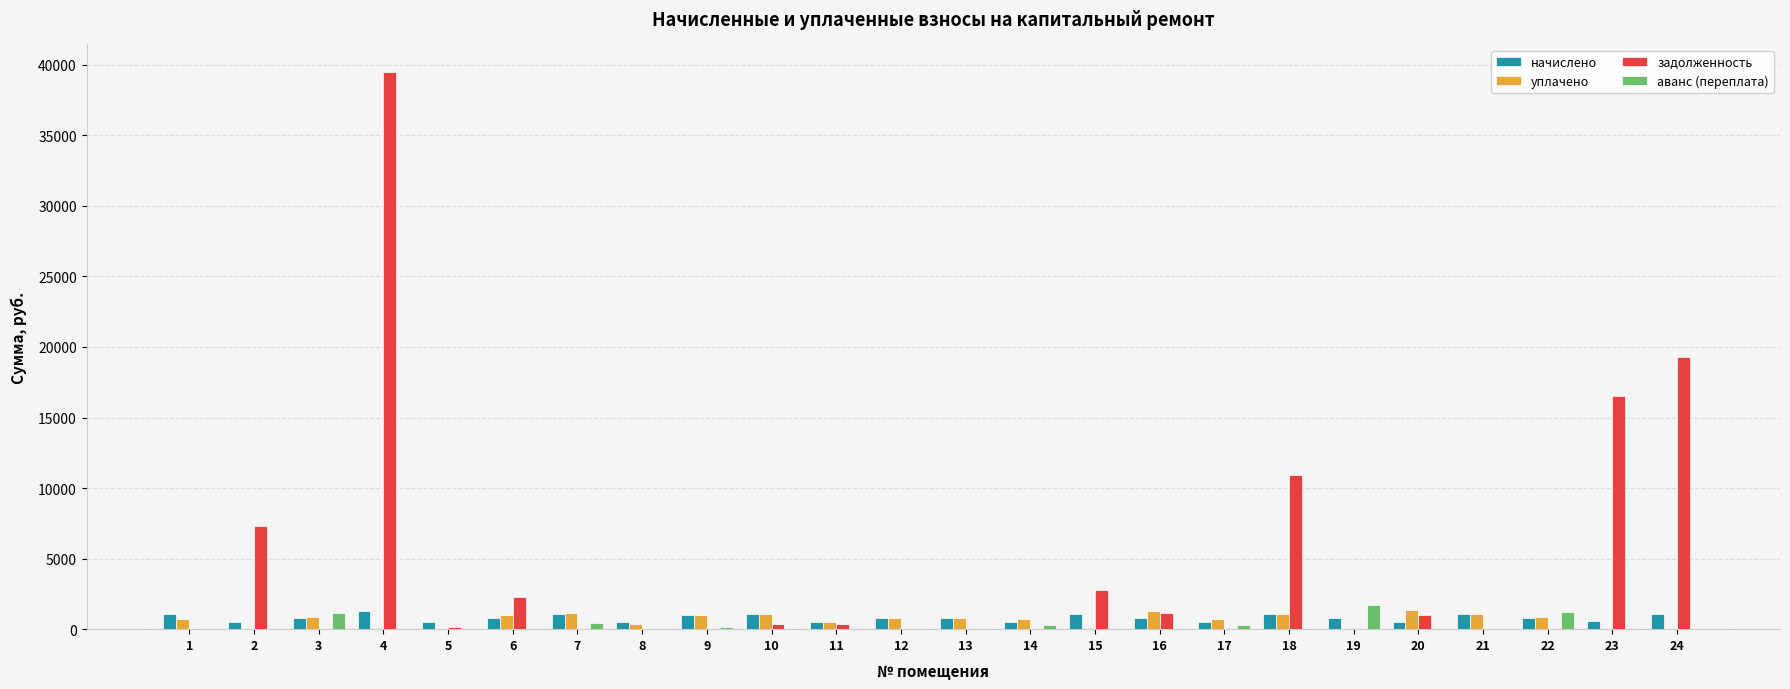

What is the highest value of the аванс (переплата) series?

1731.3